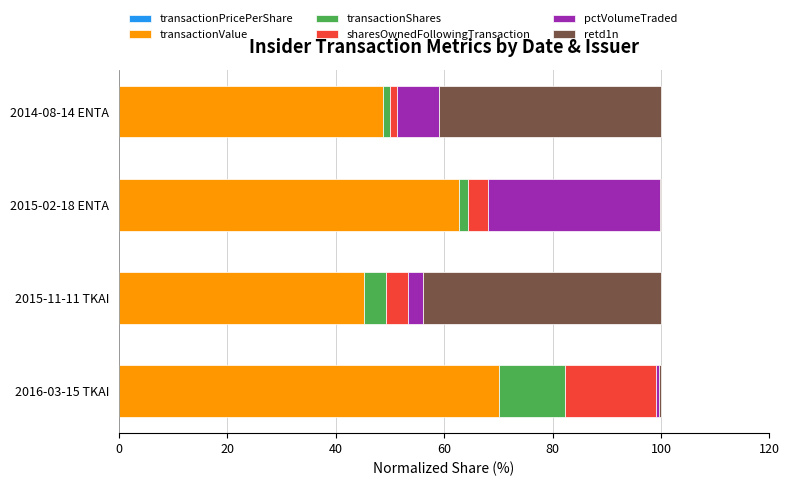

List the series in order of their peak value, lowest first.

transactionPricePerShare, transactionShares, sharesOwnedFollowingTransaction, pctVolumeTraded, retd1n, transactionValue